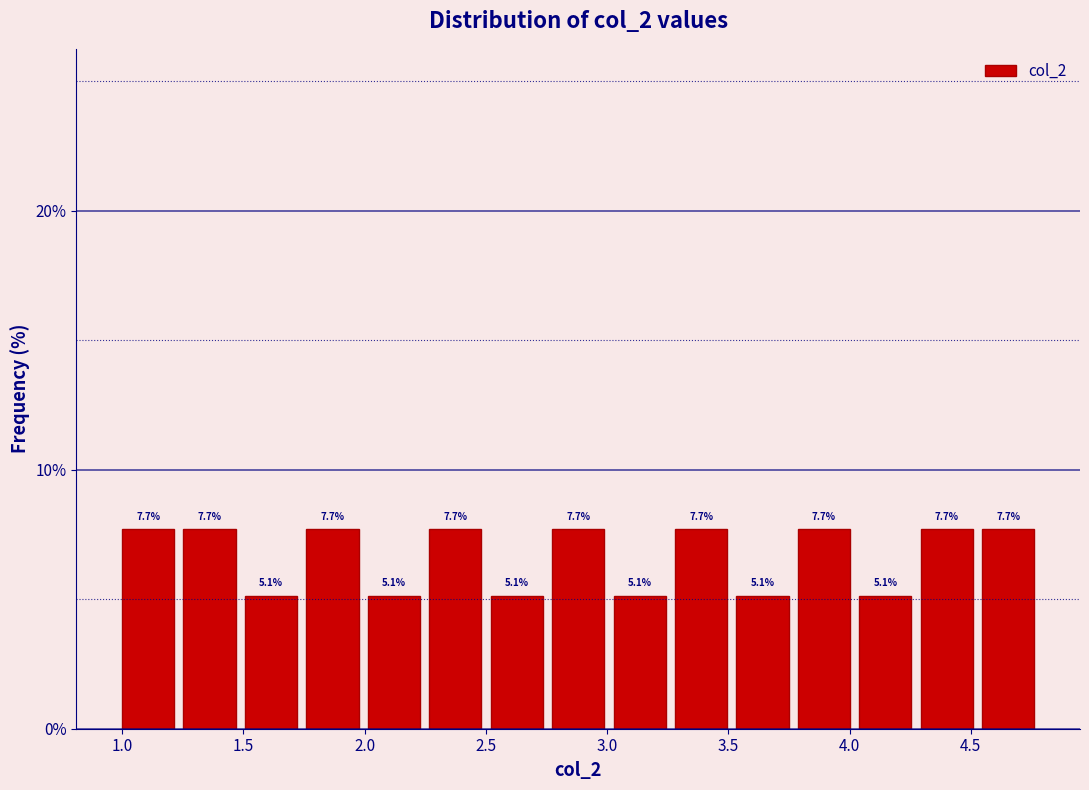

Reading left to right, list every bar in this chart as the range it spans on the x-axis followed by its height. The bar edges are not printed on the chart, so give them approximately, as read against the axis.

1.00 to 1.25: 7.7
1.25 to 1.50: 7.7
1.50 to 1.75: 5.1
1.75 to 2.00: 7.7
2.00 to 2.25: 5.1
2.25 to 2.50: 7.7
2.50 to 2.75: 5.1
2.75 to 3.05: 7.7
3.05 to 3.30: 5.1
3.30 to 3.55: 7.7
3.55 to 3.80: 5.1
3.80 to 4.05: 7.7
4.05 to 4.30: 5.1
4.30 to 4.55: 7.7
4.55 to 4.80: 7.7